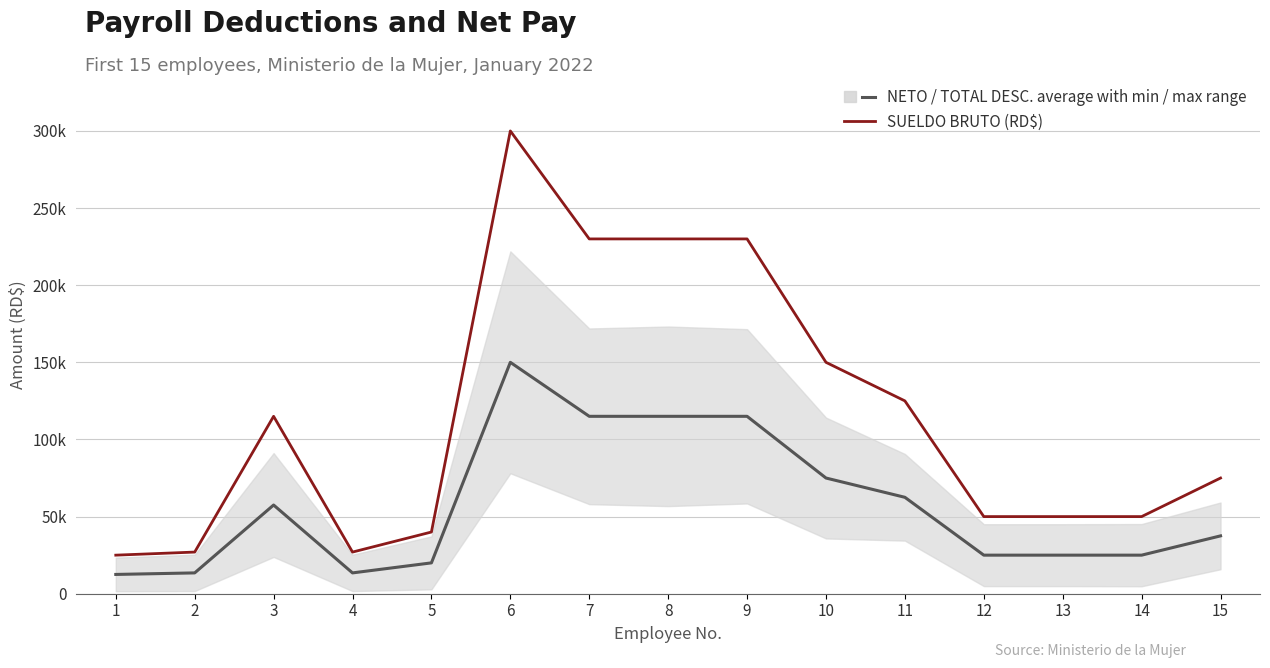

Read the SUELDO BRUTO (RD$) value at 12, to the nearest 50.

50000